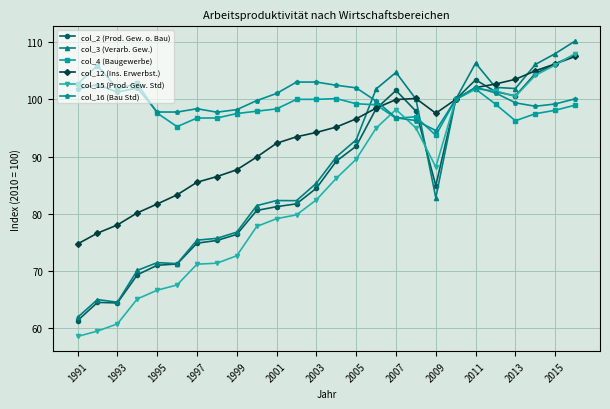

How many data points in col_2 (Prod. Gew. o. Bau) are less than 84?

12